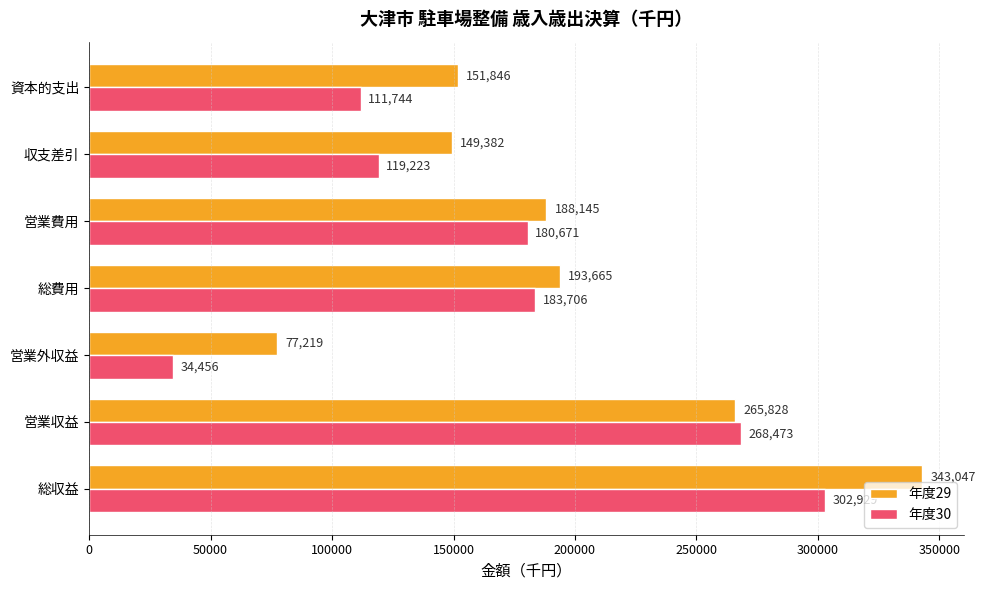

What are all the series names shown in the legend?

年度29, 年度30